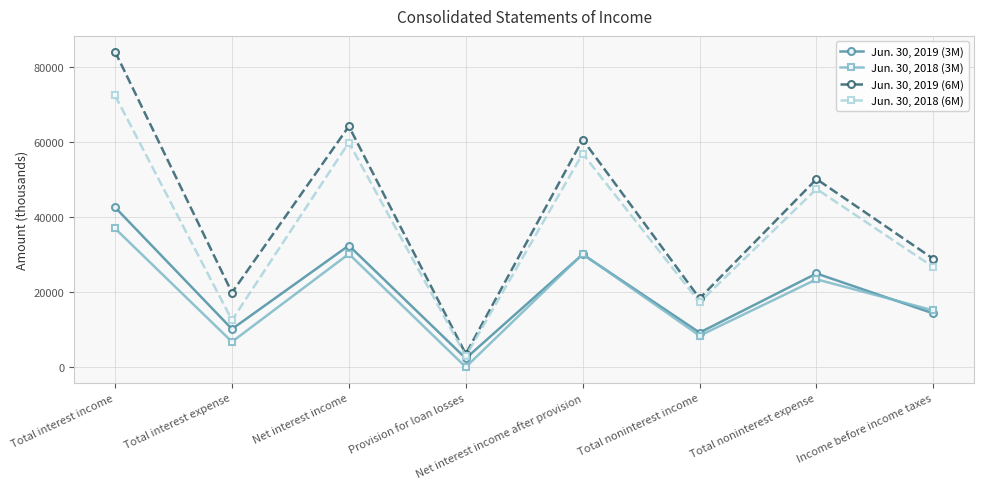

True or false: Jun. 30, 2019 (6M) has a value of 60709 at Net interest income after provision.

True